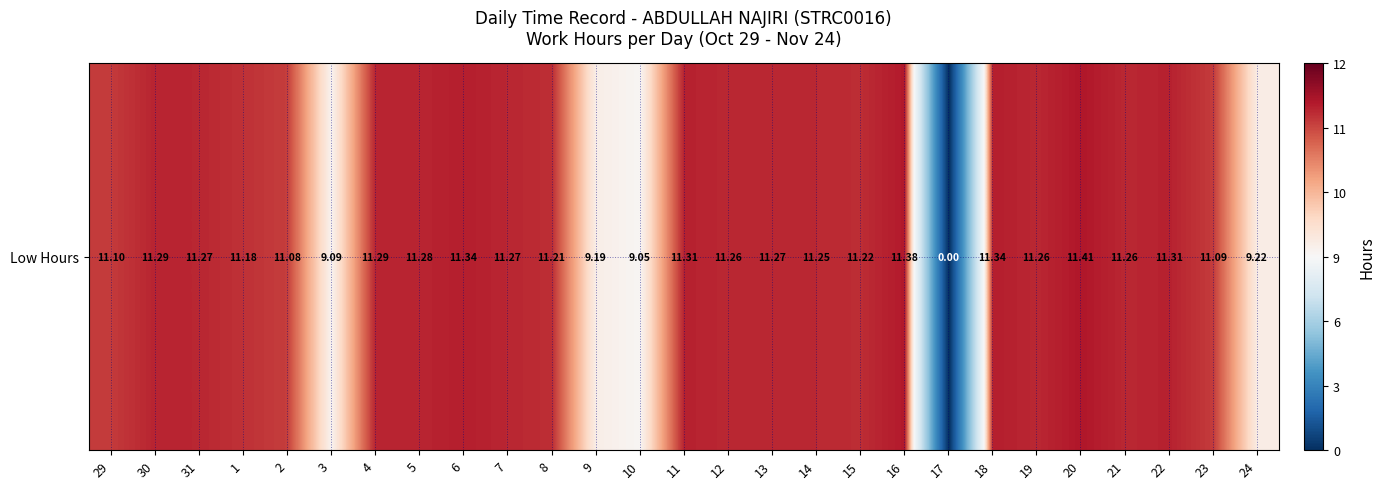

Count the number of data series in this chart.

1